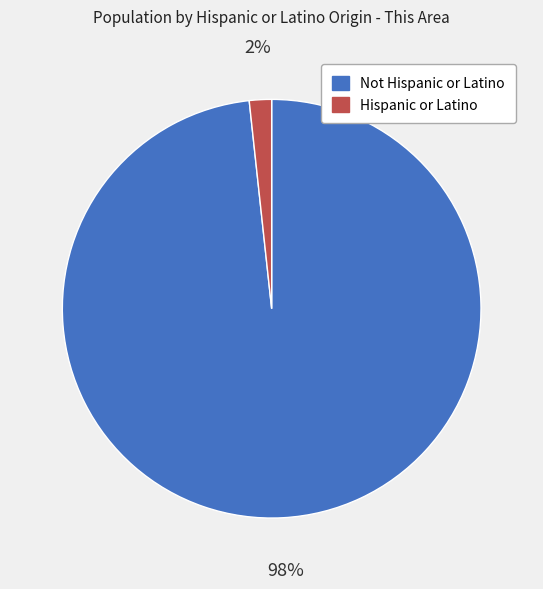

Is it true that Not Hispanic or Latino is 90% of the pie?

False